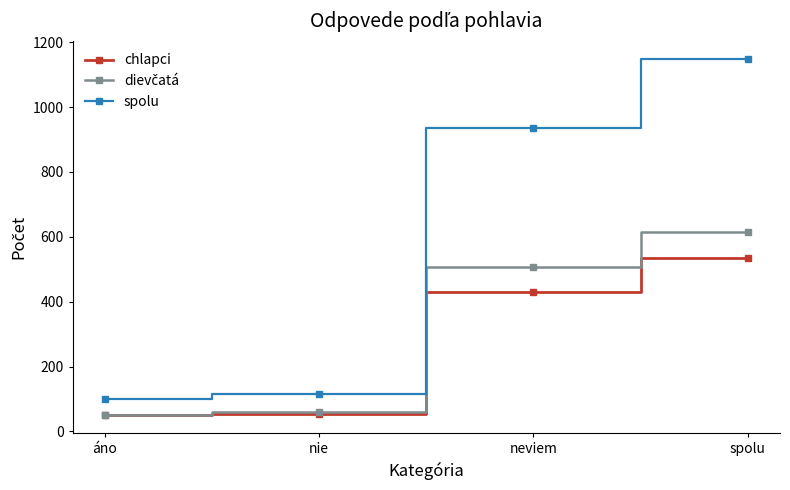

At how many categories does at least one series exceed 745?

2